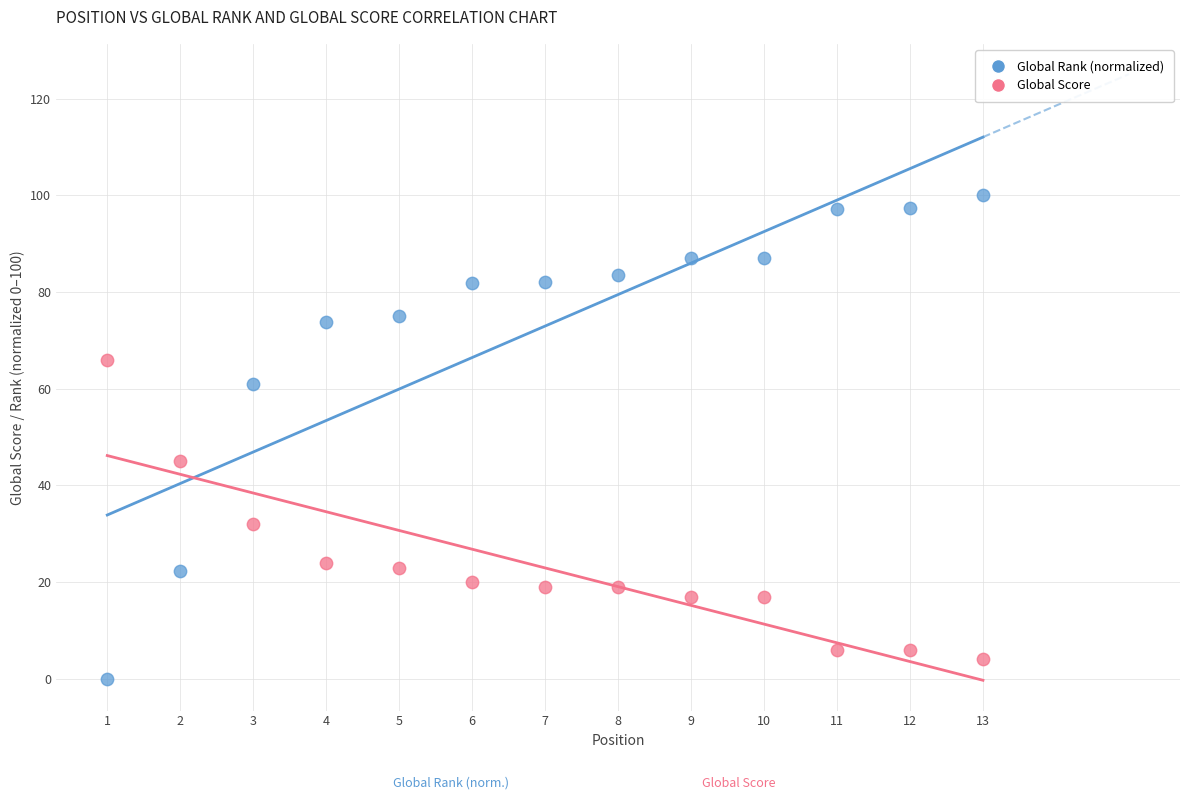

What is the X range (max minus min) for the scatter plot?

12.0